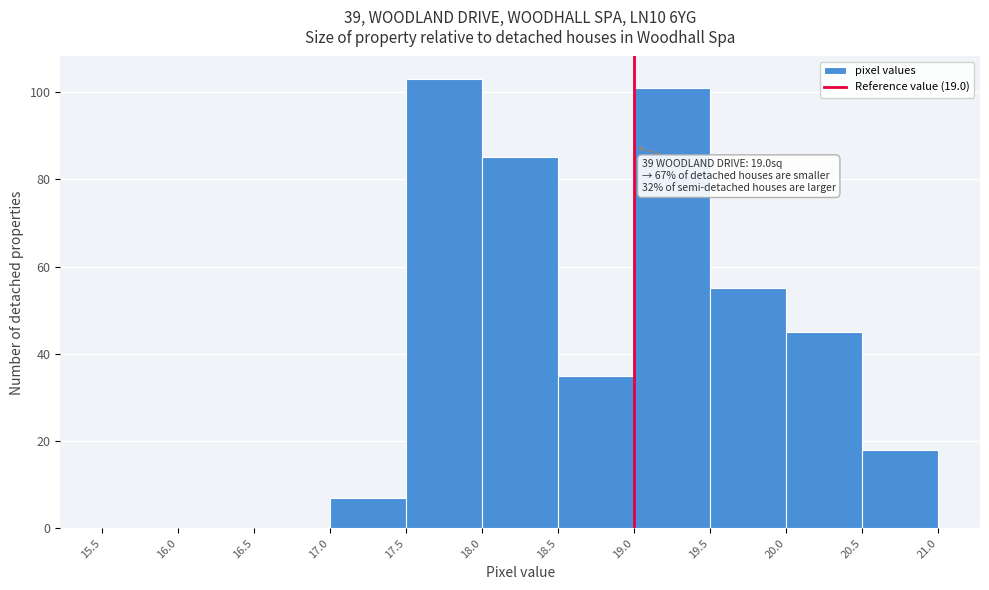

Which range on the x-axis has the tallest bar?

17.5 to 18.0